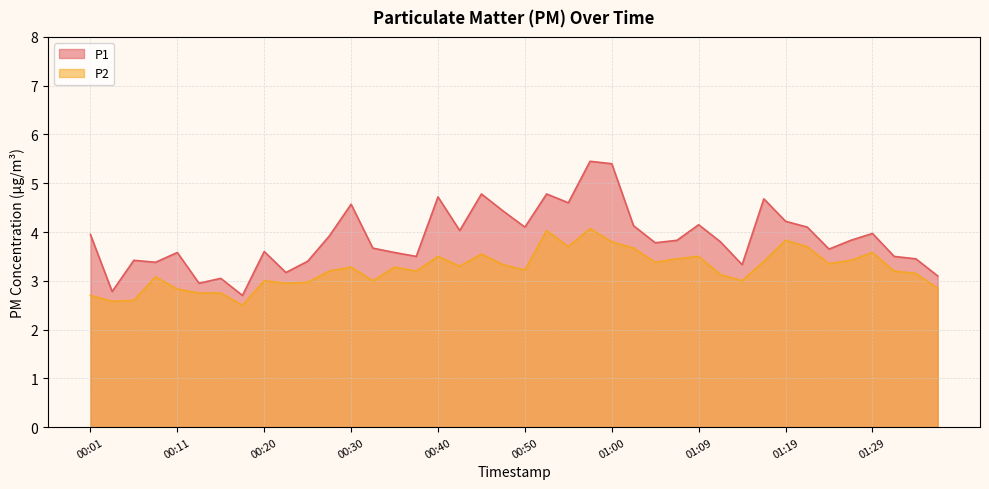

The P2 series shows 3.3 at 00:35. True or false?

True